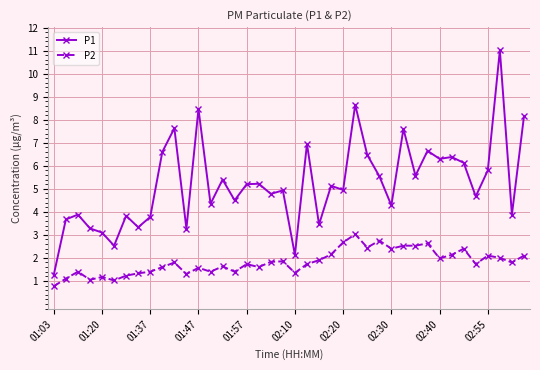

What is the value of the P1 point at the 4th from the left?

3.3